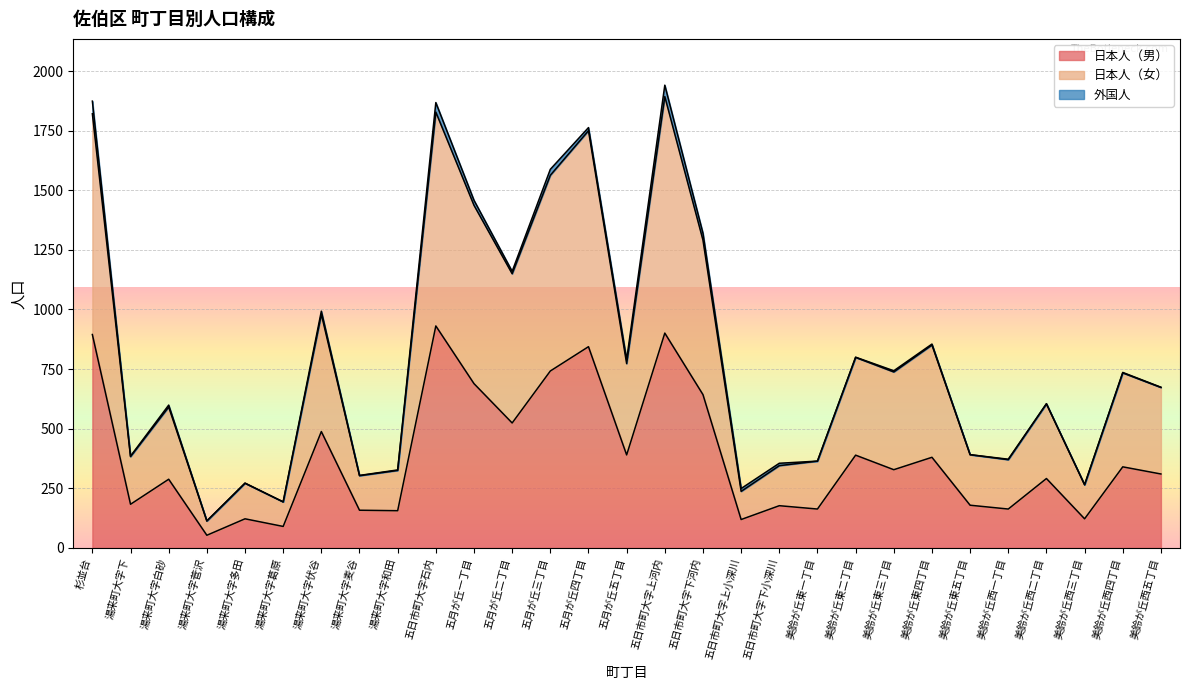

What is the label of the 7th point from the left?

湯来町大字伏谷